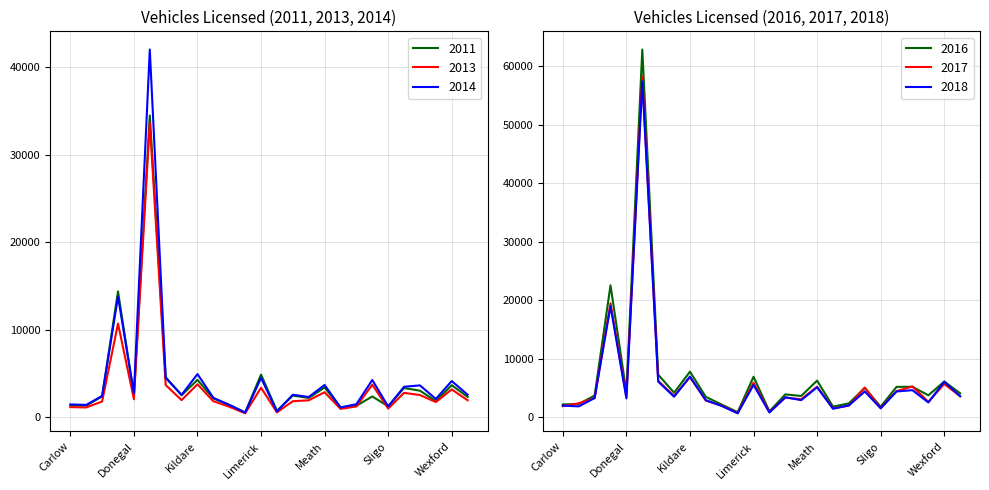

Where is 2013 nearest to the value 17056?

Cork